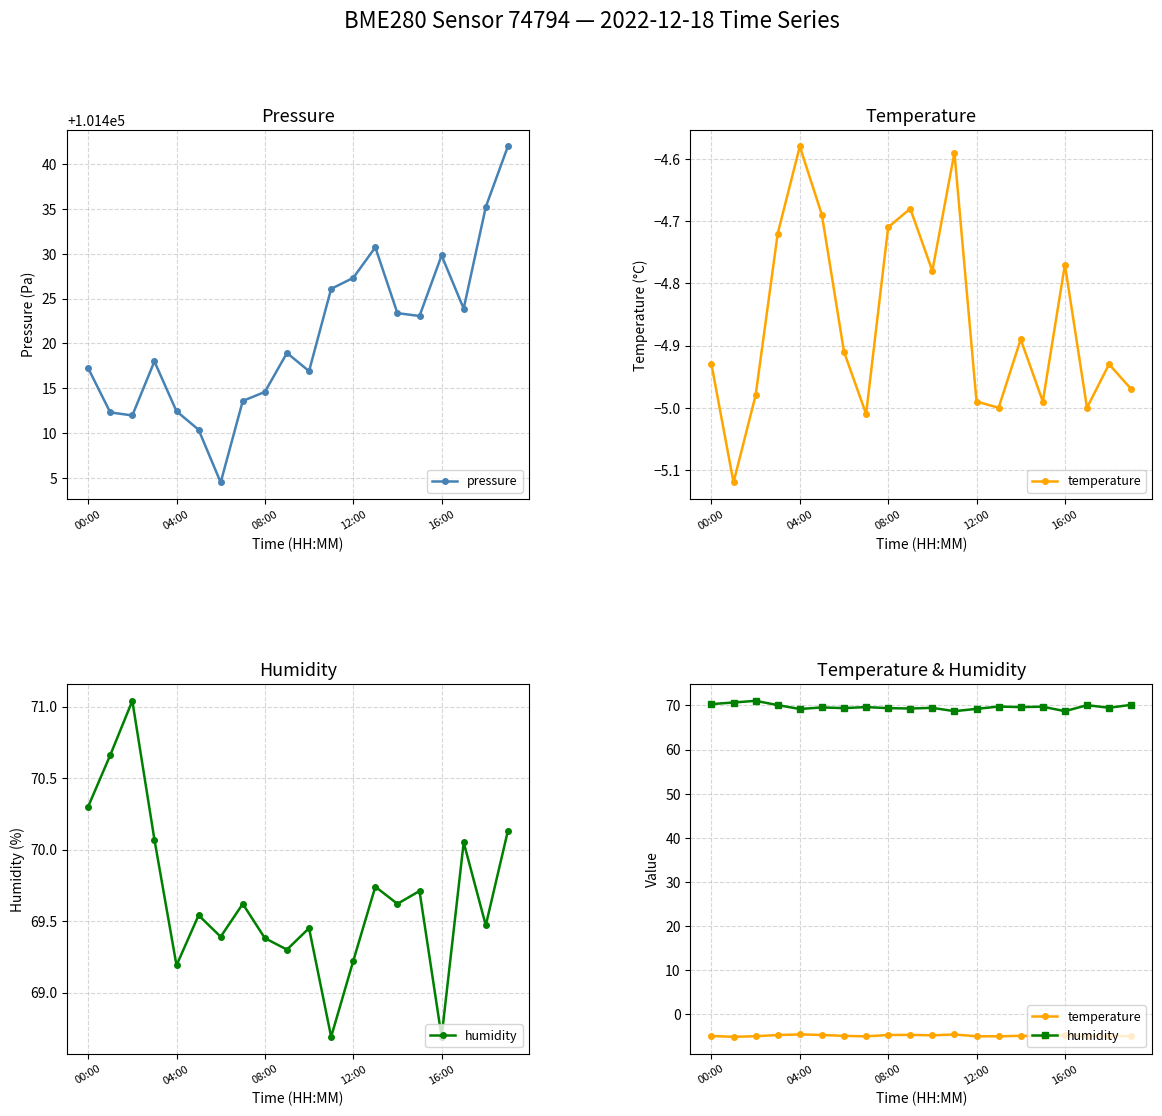

How many interior local peaks does the pressure series have?

4